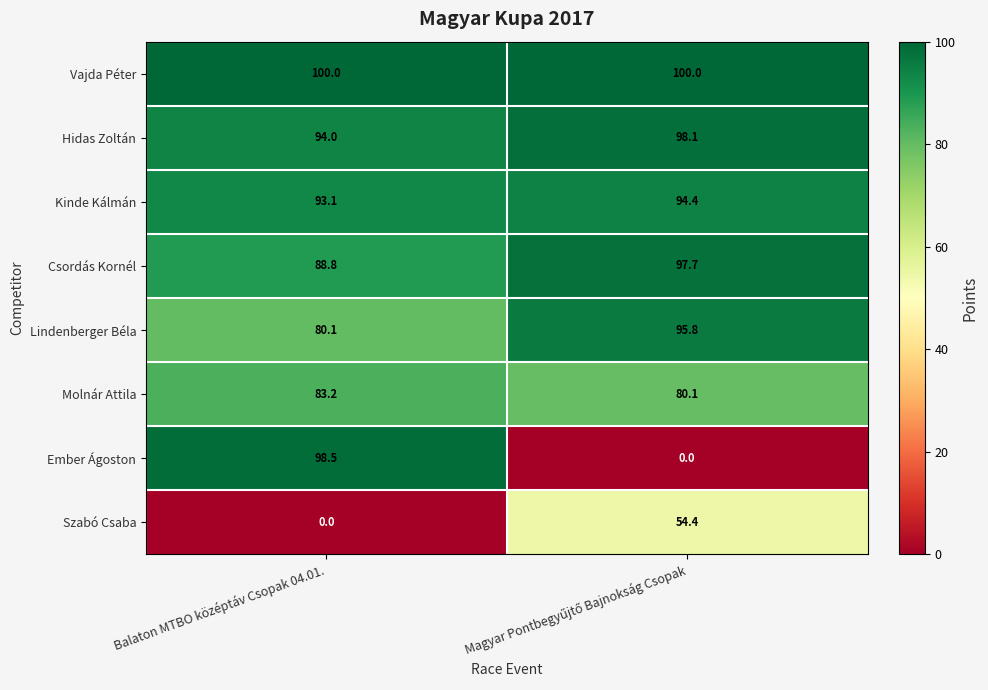

Reading left to right, extract all data points from this chart.

Vajda Péter: 100.0	100.0
Hidas Zoltán: 94.0	98.1
Kinde Kálmán: 93.1	94.4
Csordás Kornél: 88.8	97.7
Lindenberger Béla: 80.1	95.8
Molnár Attila: 83.2	80.1
Ember Ágoston: 98.5	0.0
Szabó Csaba: 0.0	54.4